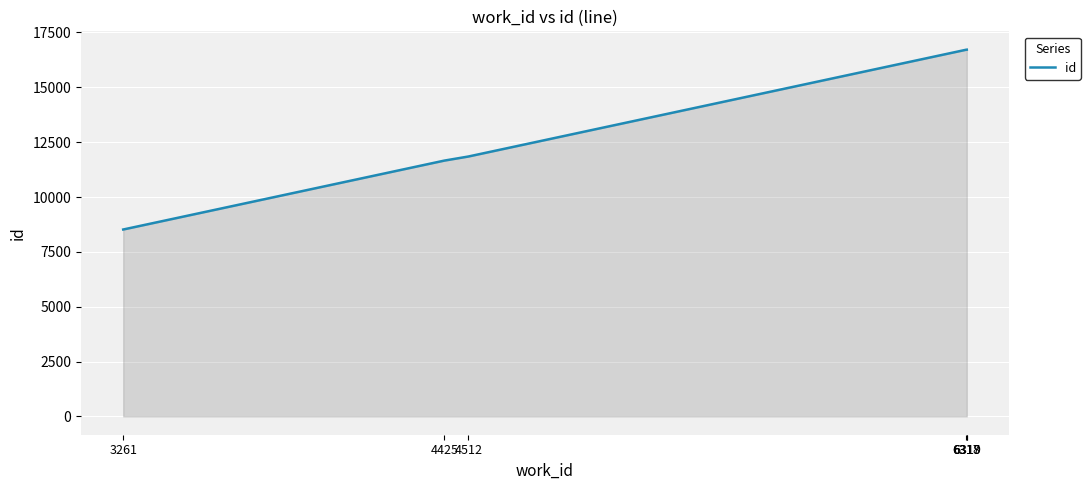

Between 4425 and 3261, which is larger?

4425